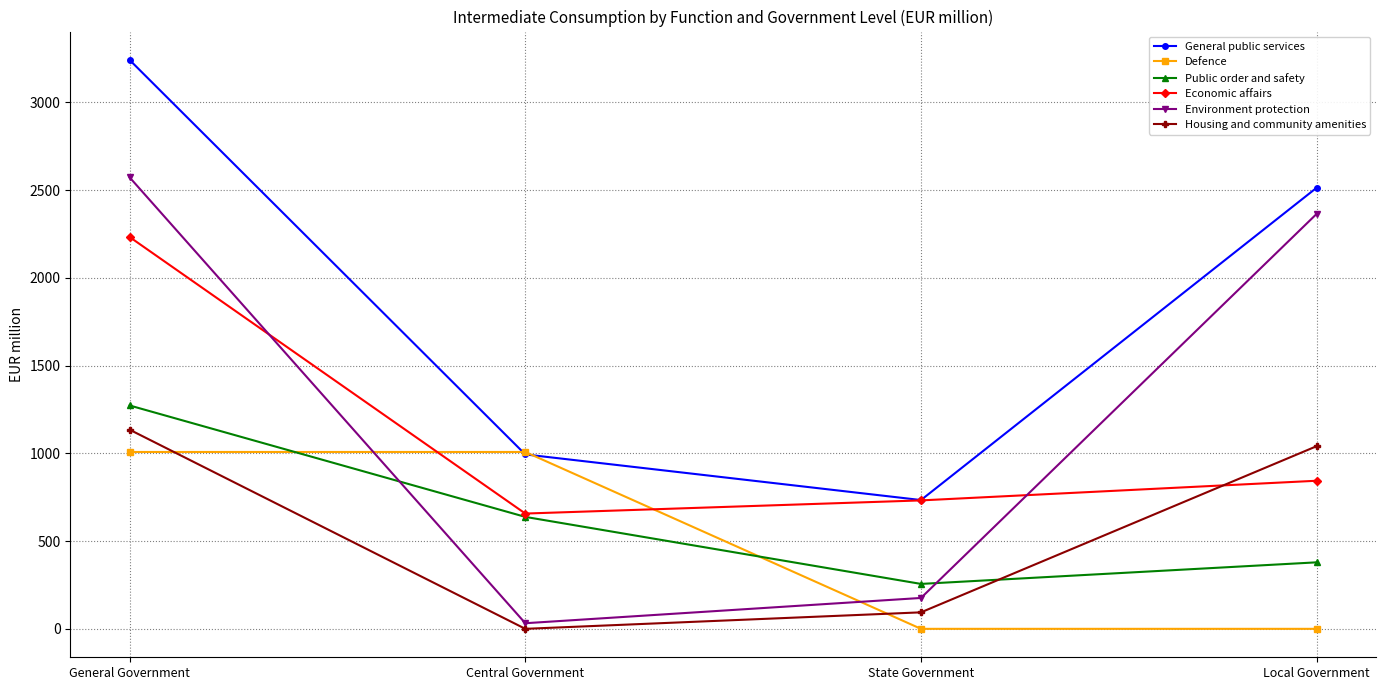

How many series are shown in this chart?

6